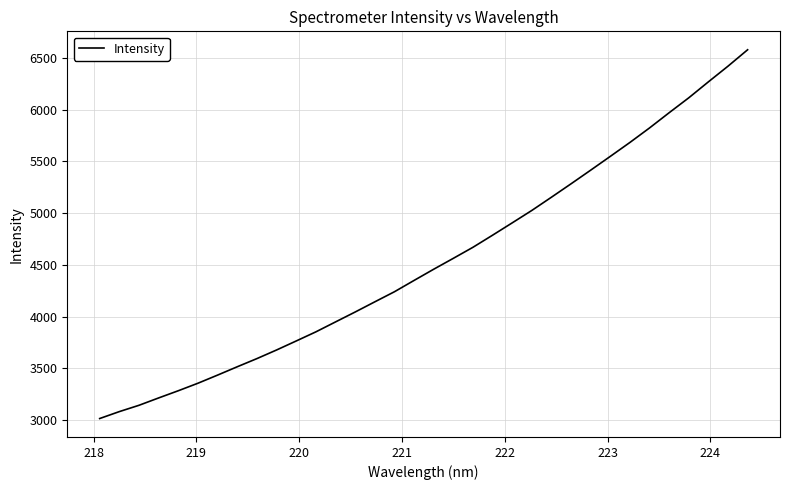

What is the maximum value shown in the chart?

6577.9